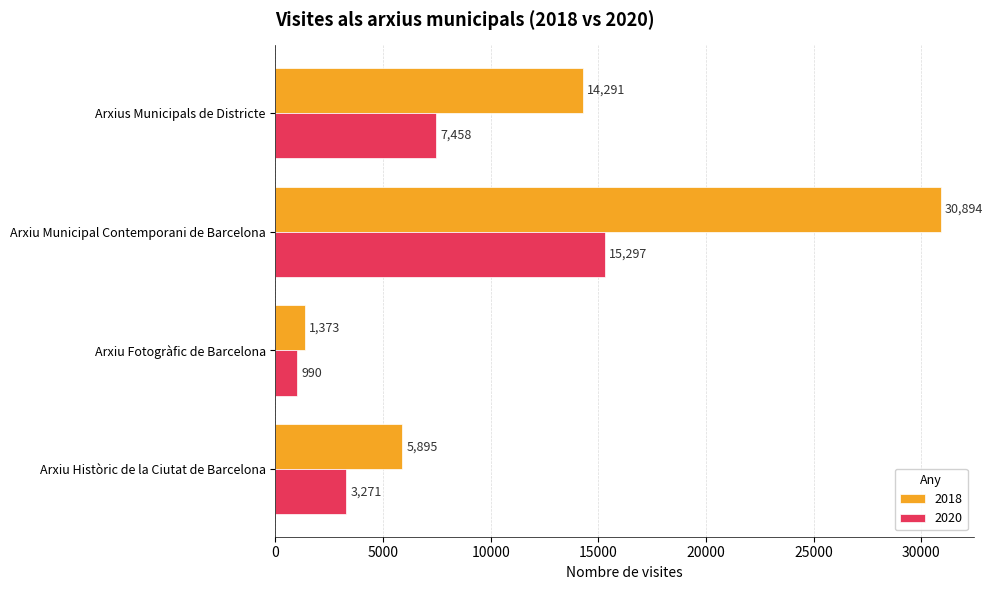

Count the 2020 values in the range 3271 to 15297.

3